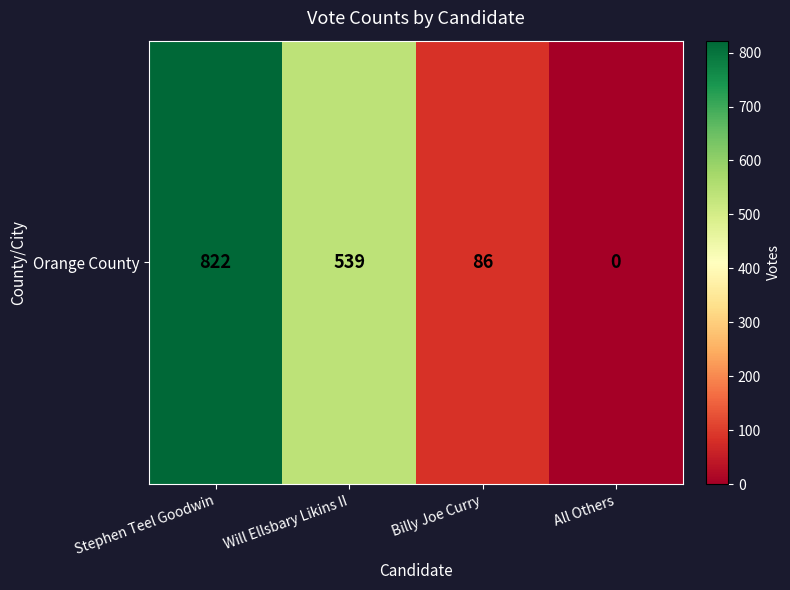

What is the change in value from Stephen Teel Goodwin to Billy Joe Curry?

-736